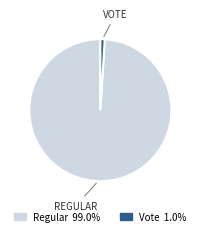

Is there a majority slice in this chart?

Yes